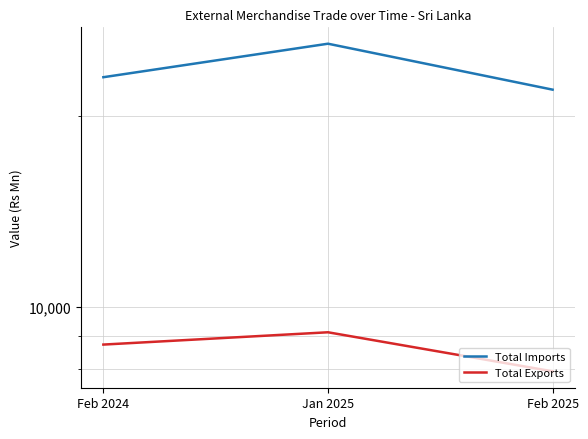

What is the label of the 1st point from the right?

Feb 2025